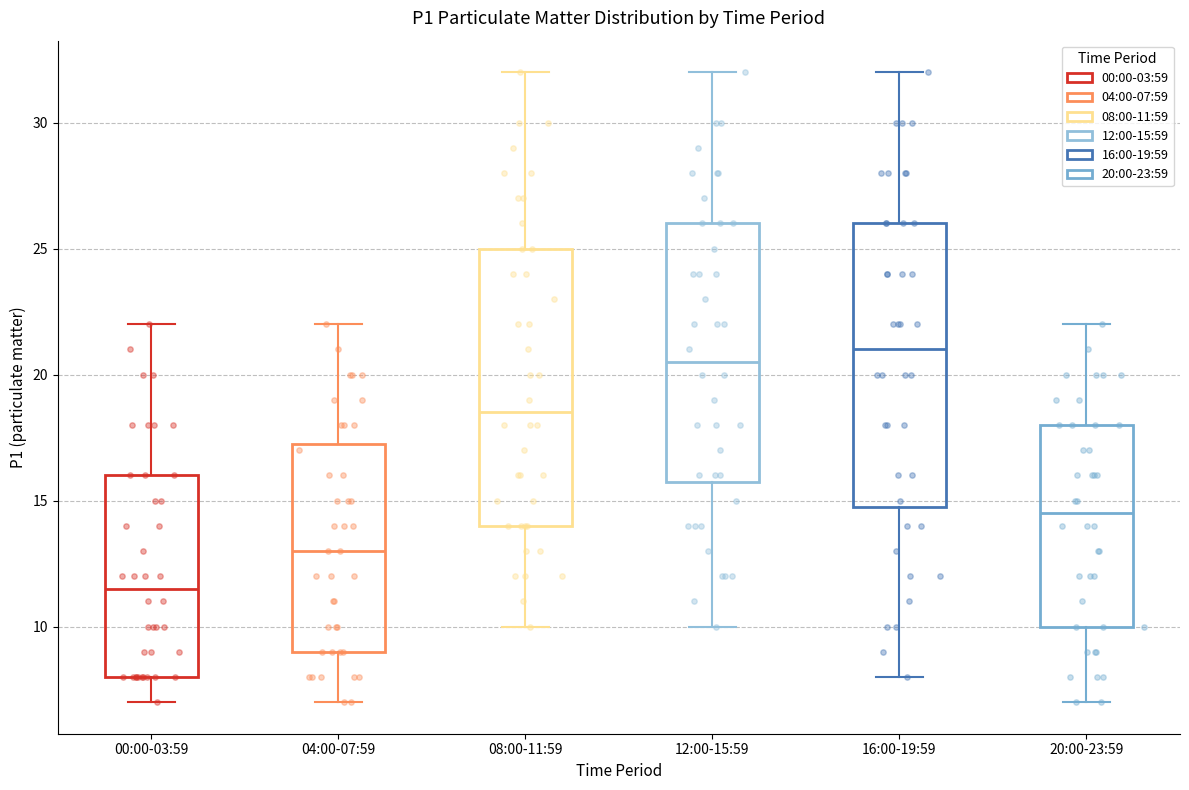

Where is the upper edge of the box for 08:00-11:59 on the y-axis? The values are not printed on the chart, so give them approximately, as read against the axis.

25.0